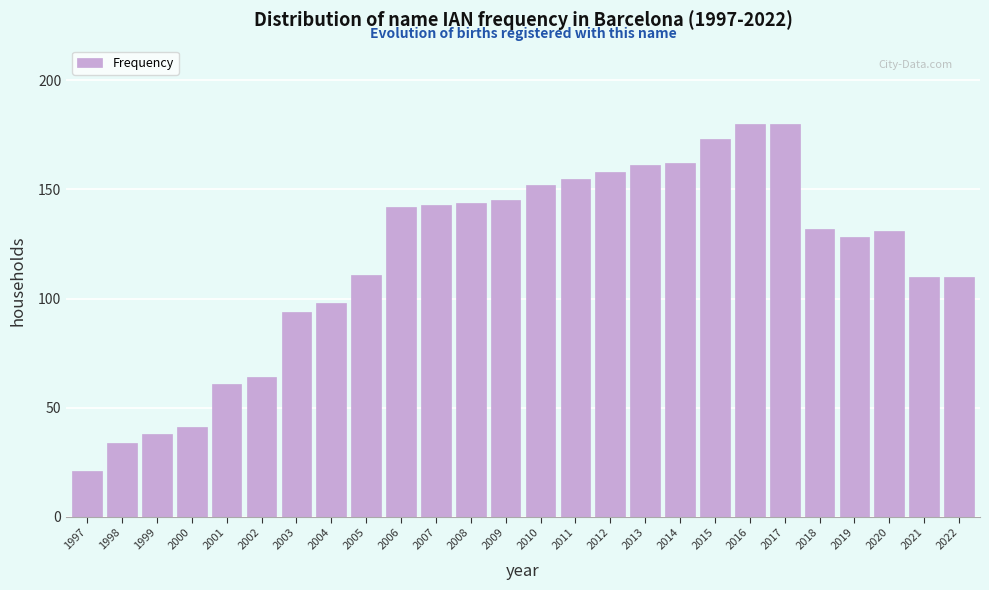

Reading right to left, extract all data points from this chart.

110	110	131	128	132	180	180	173	162	161	158	155	152	145	144	143	142	111	98	94	64	61	41	38	34	21